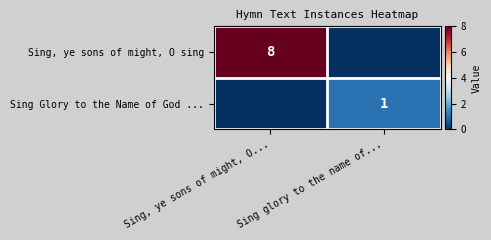

The Sing Glory to the Name of God ... series shows 1 at Sing glory to the name of.... True or false?

True